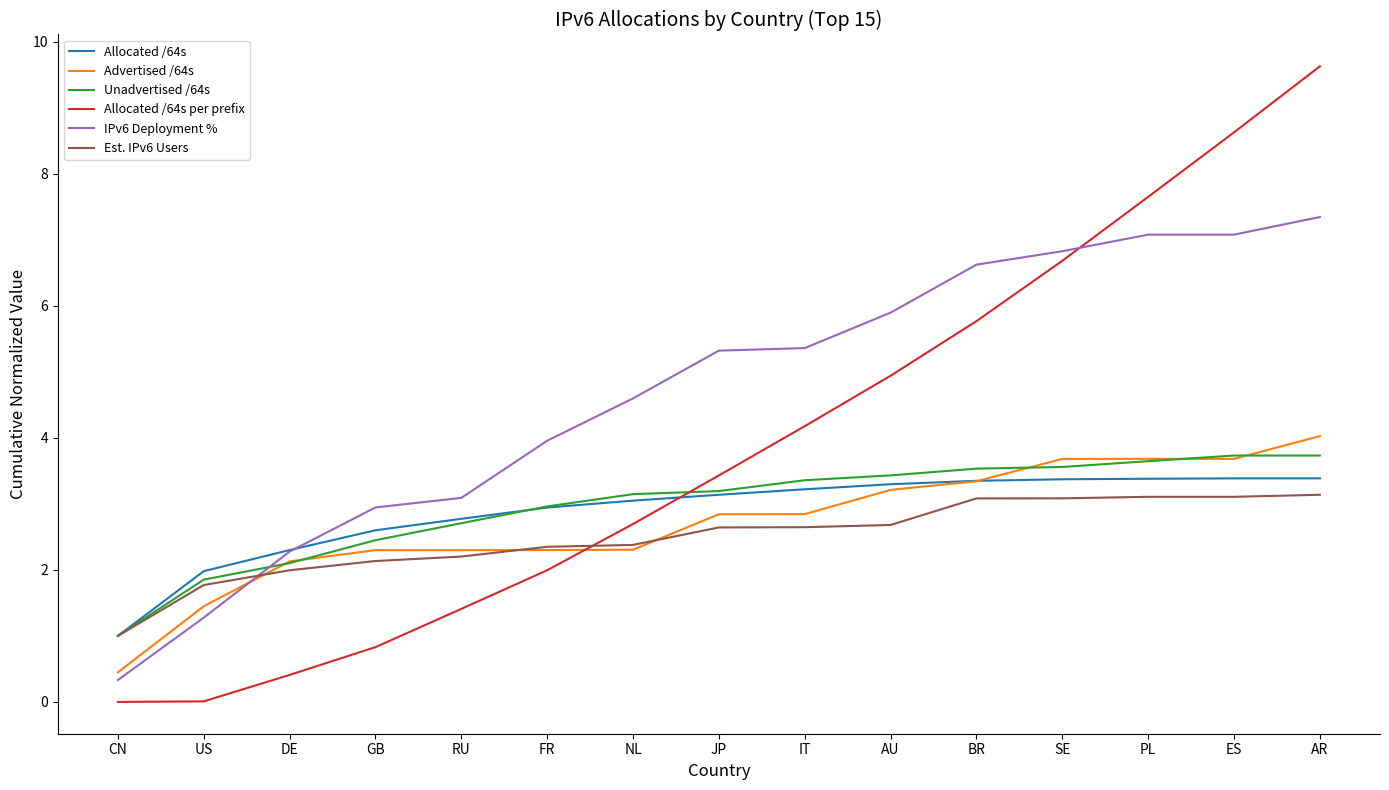

True or false: IPv6 Deployment % has more than 2 points higher than both neighbors.

False